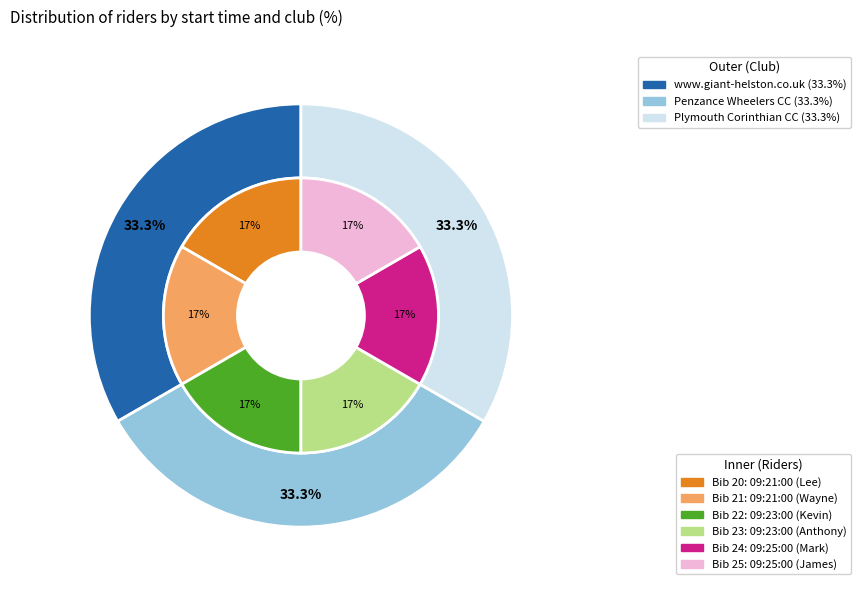

Does any single category account for the majority?

No